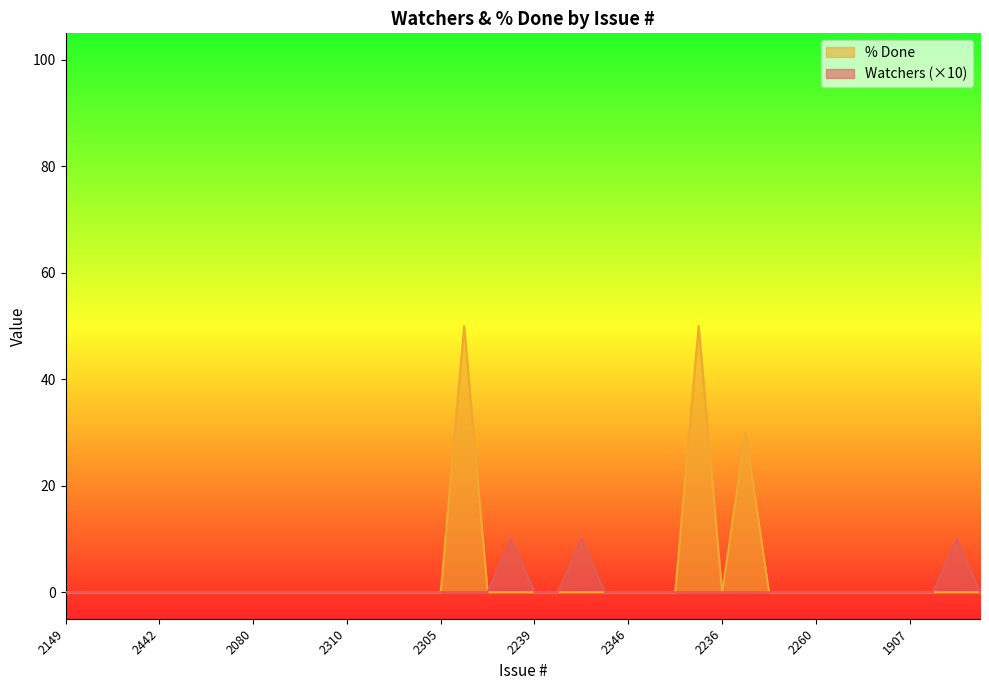

Does the chart display data point markers on the line(s)?

No